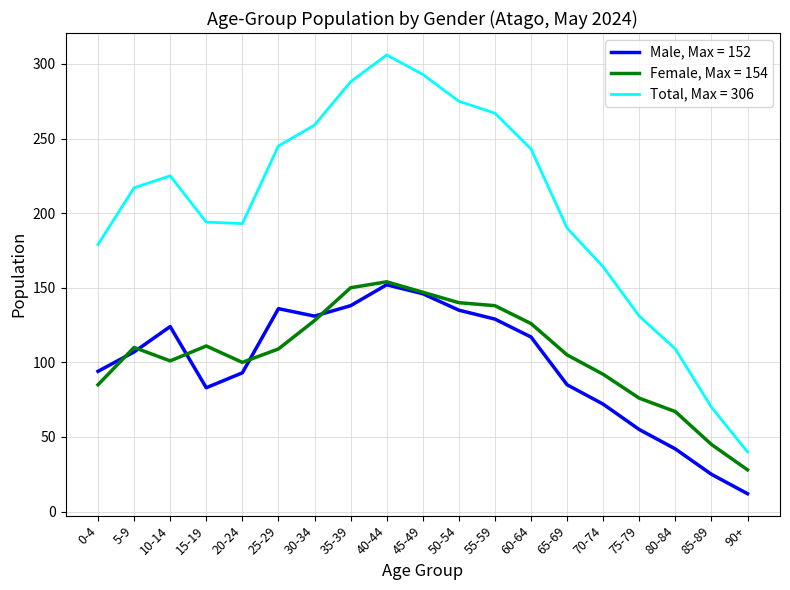

What is the spread (max minus min) of values at 65-69?

105